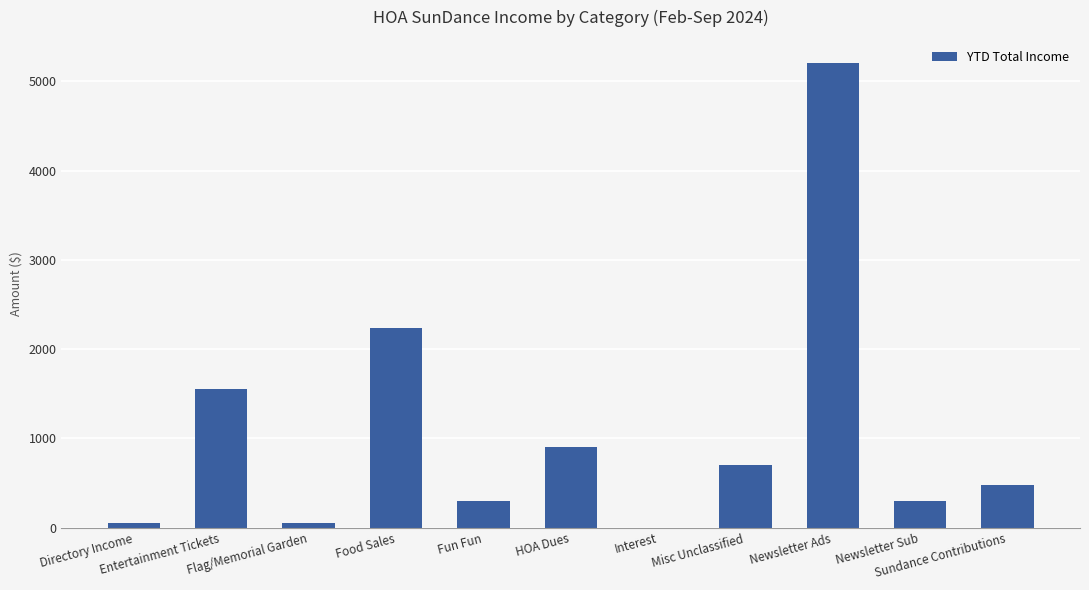

What is the sum of all values?

11781.9